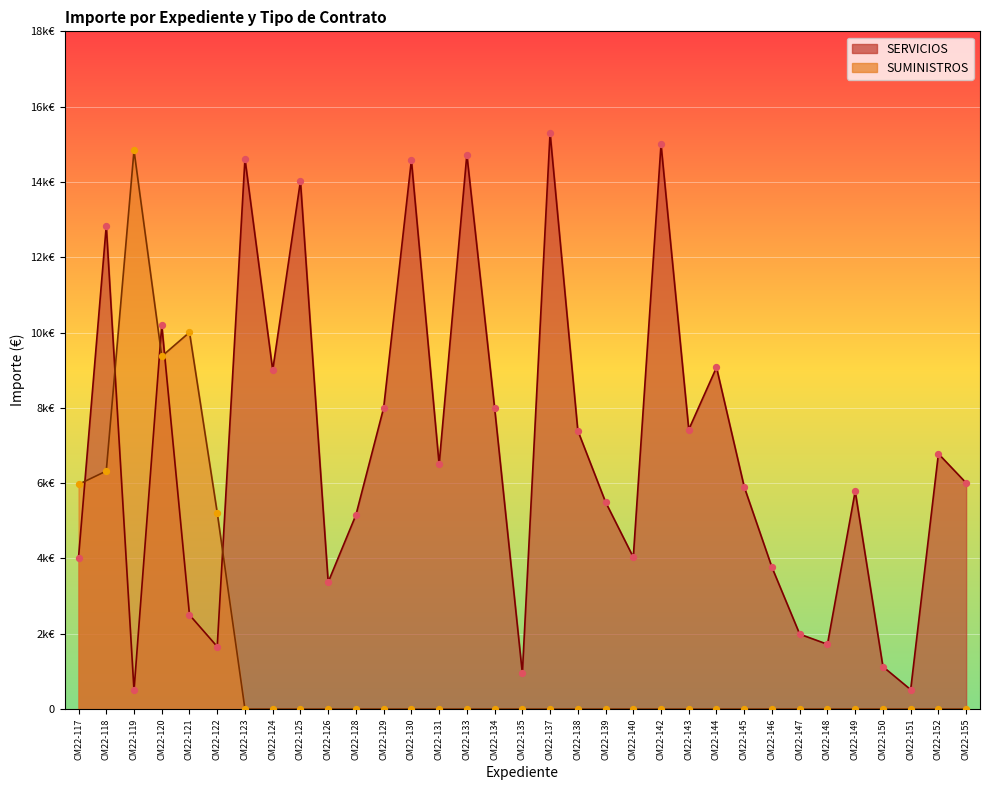

At which category is the sum across all series the highest?

CM22-120